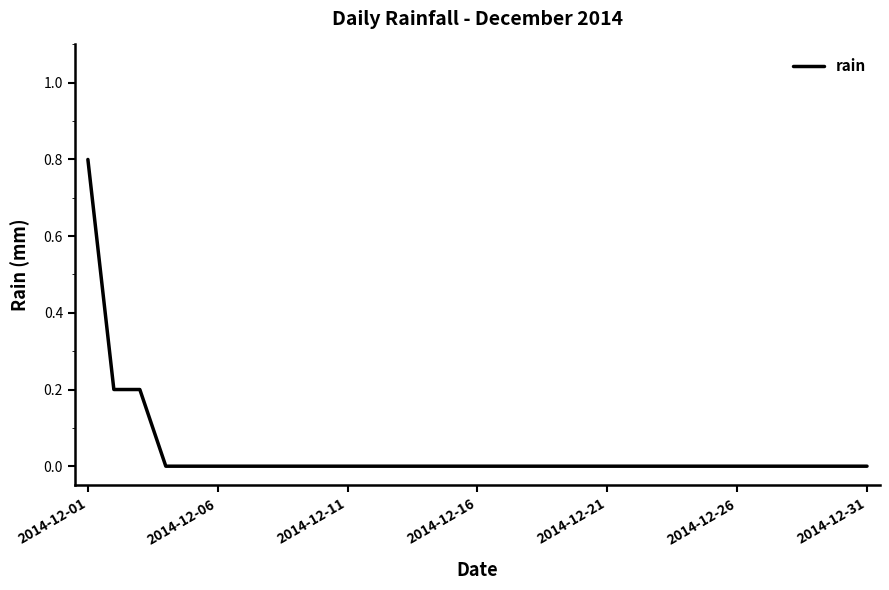

How many lines are shown in the chart?

1